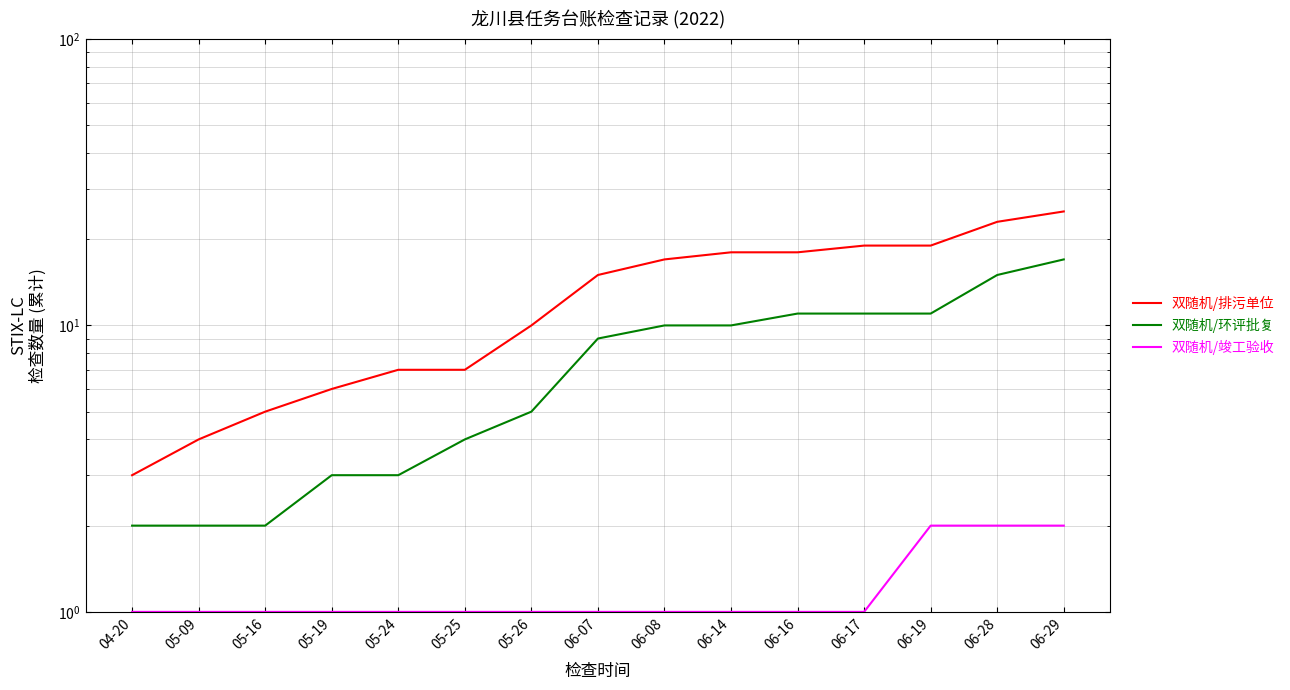

True or false: 双随机/排污单位 and 双随机/竣工验收 cross at least once.

False